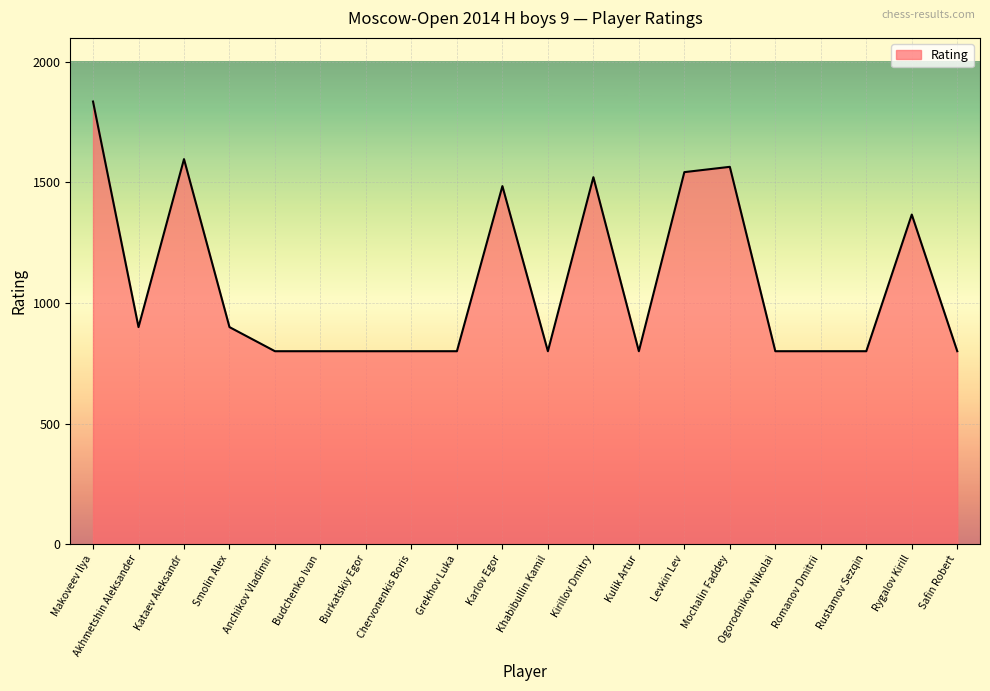

What value does the data have at Karlov Egor?

1485